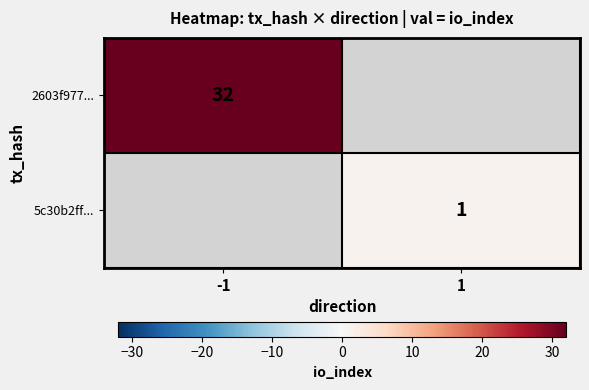

Is it true that 2603f977... equals 32 at -1?

True